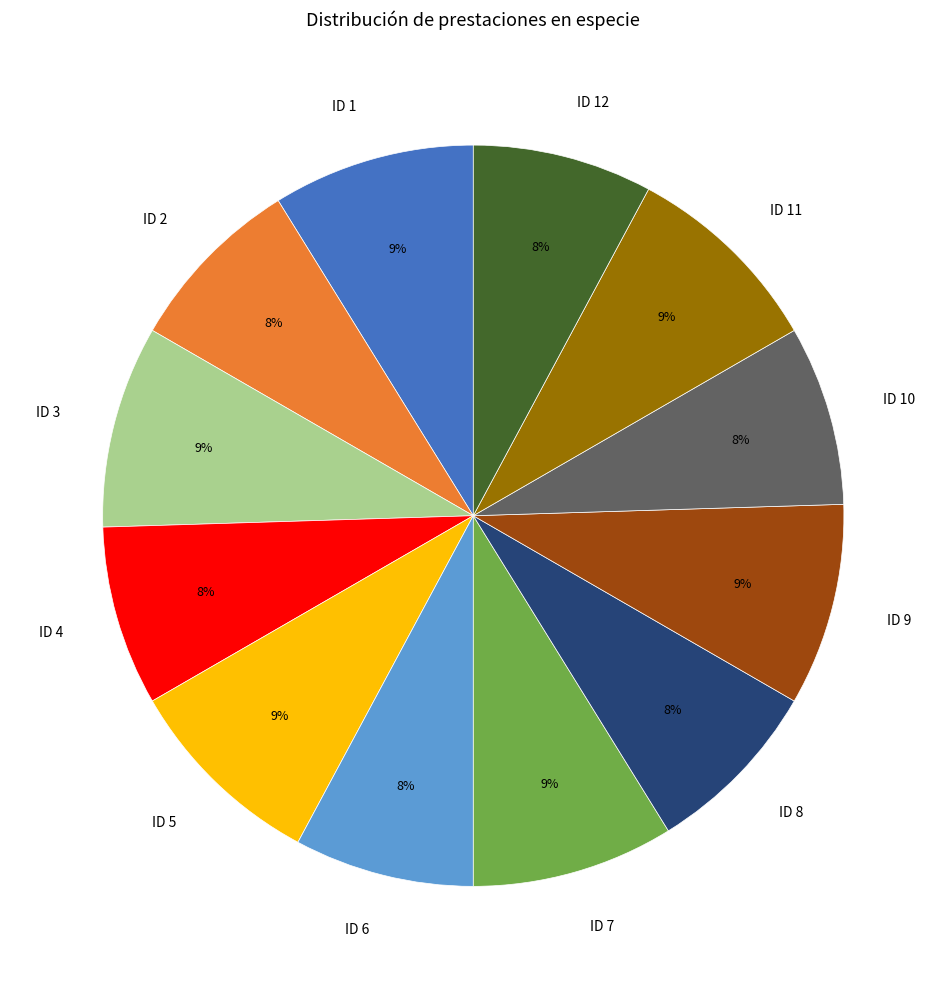

How many segments does this pie chart have?

12